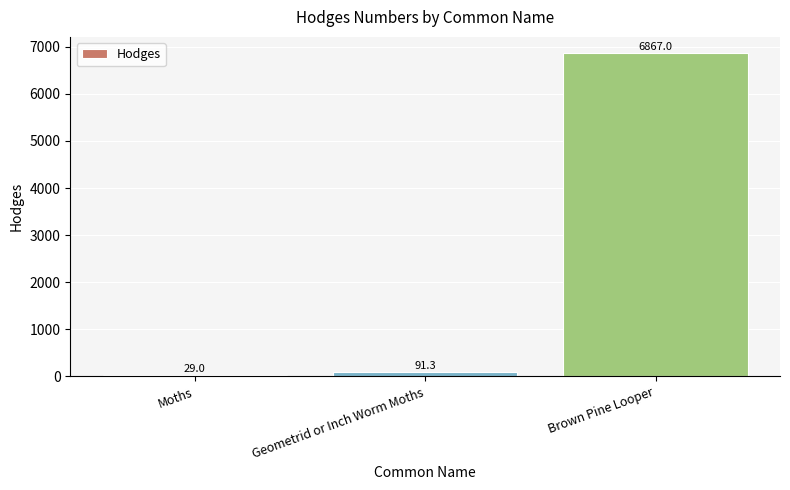

Reading left to right, list all the values displayed in this chart.

29.0	91.3	6867.0